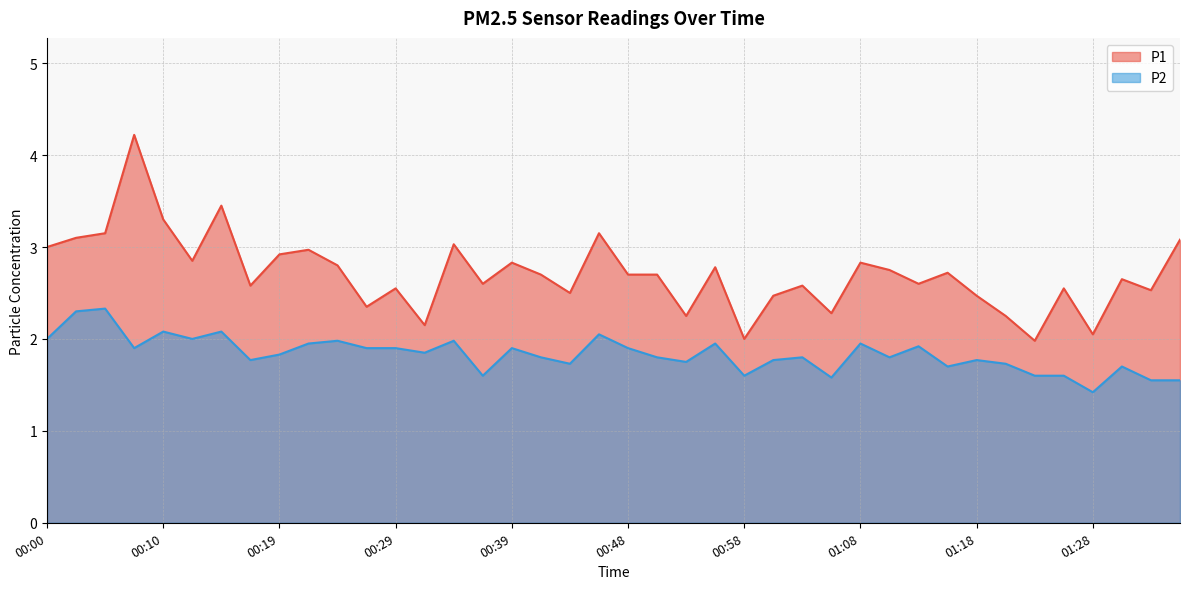

What is the sum of the P2 values at 00:00 and 00:05?

4.3